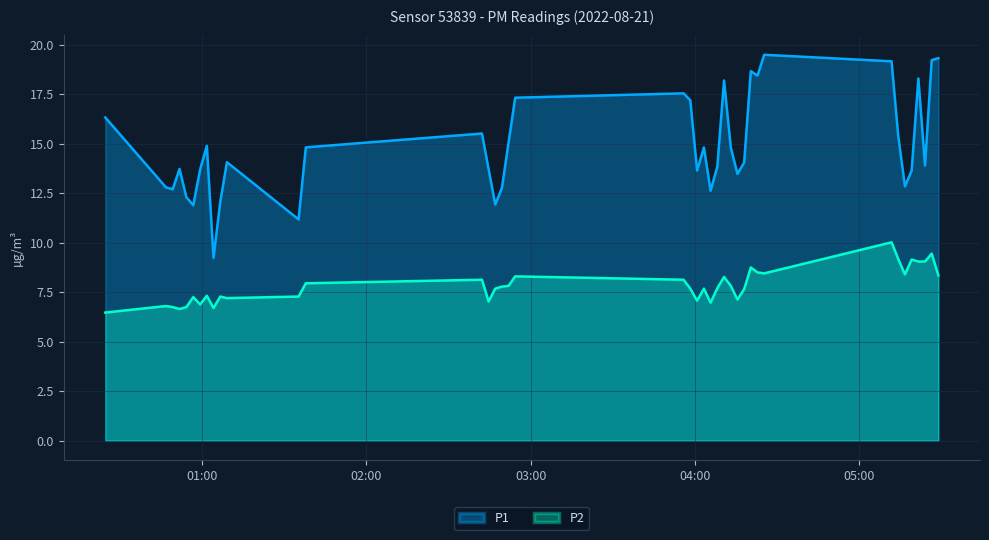

Rank the series by their average value, from lowest to highest.

P2, P1